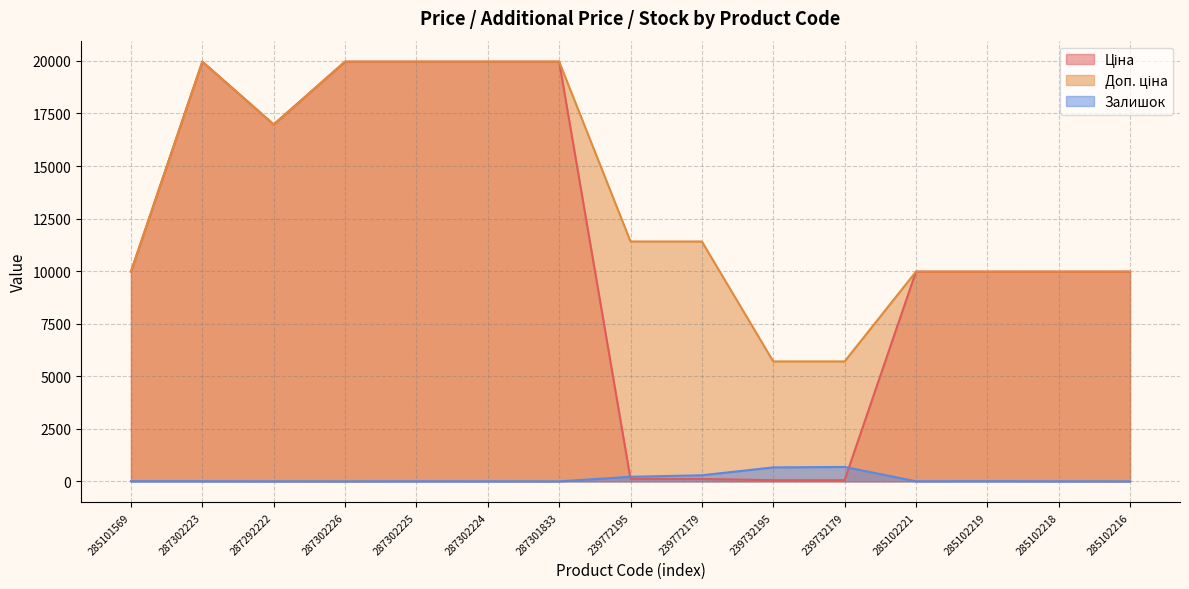

Is it true that Ціна equals 13411.1 at 285102216?

False